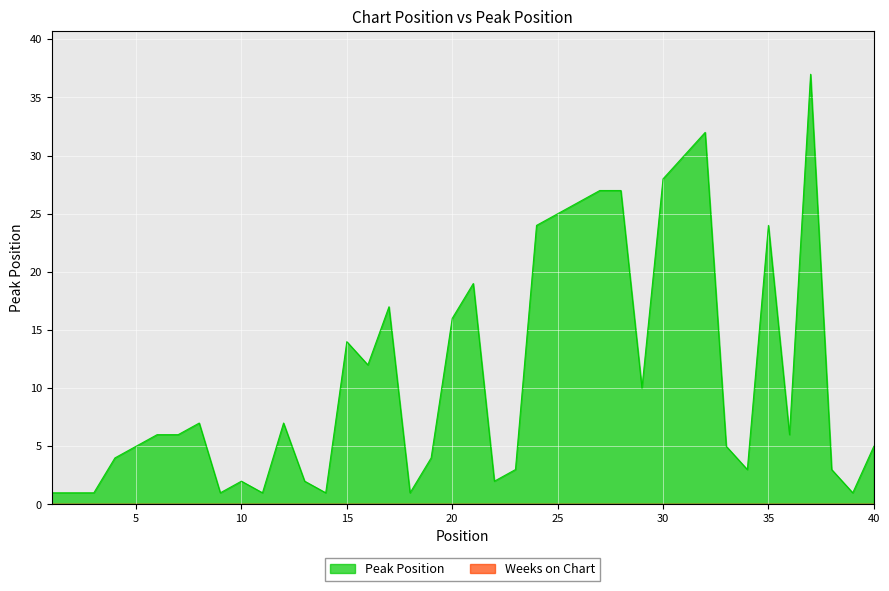

How many interior local valleys (lower than both neighbors) does the data have?

10